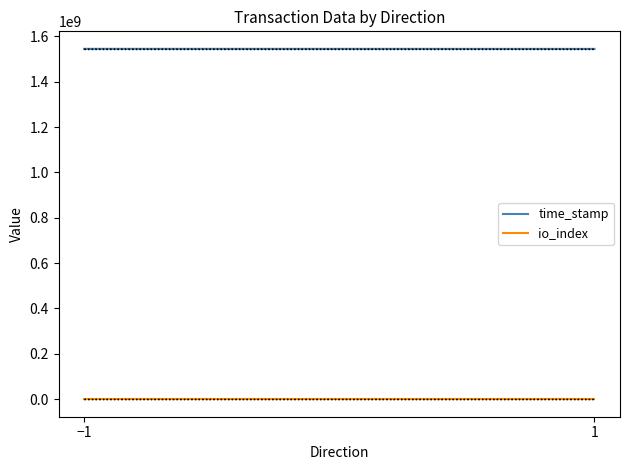

What is the difference between the io_index values at 1 and −1?

383